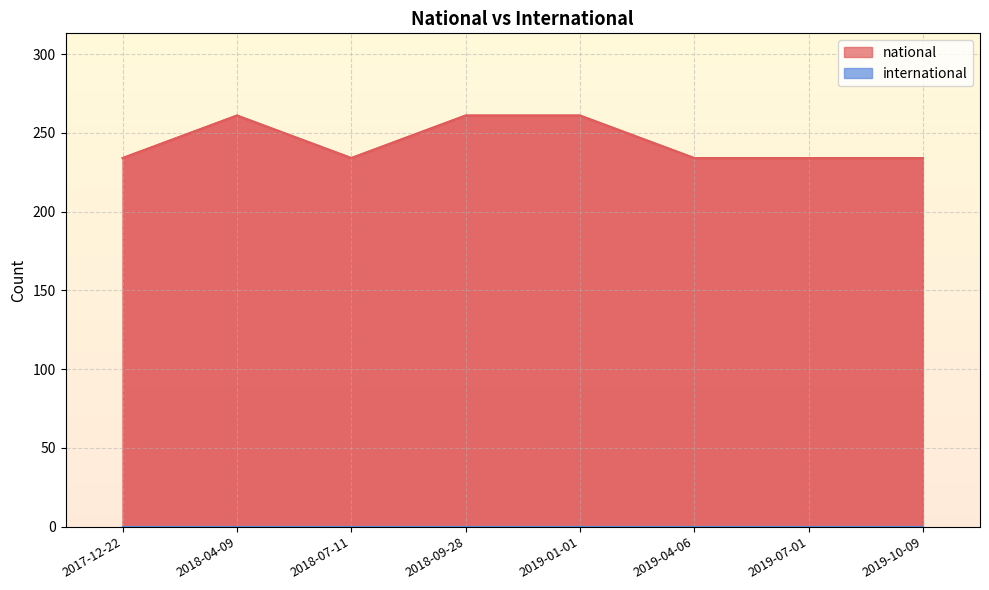

Which category has the lowest value across all series?

2017-12-22